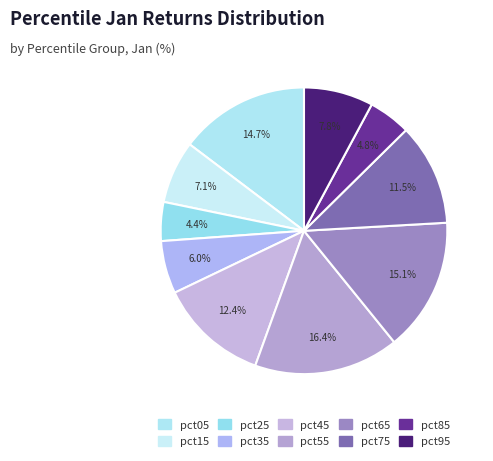

Count the number of slices in the pie.

10